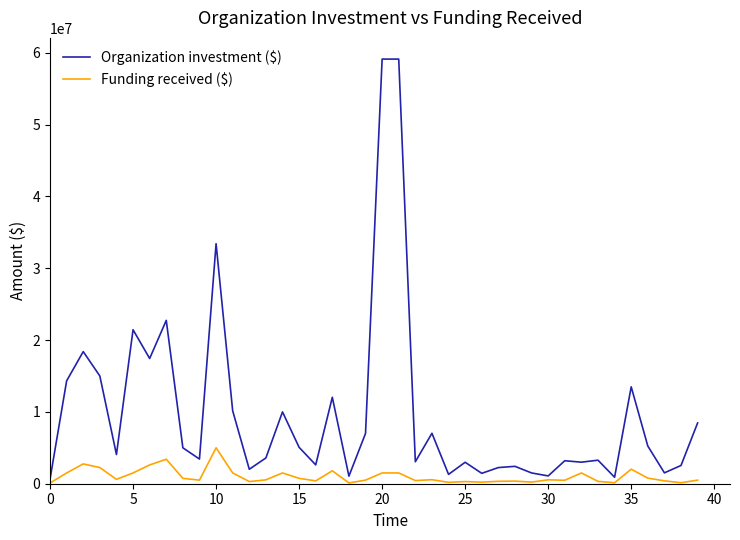

True or false: Organization investment ($) and Funding received ($) cross at least once.

False